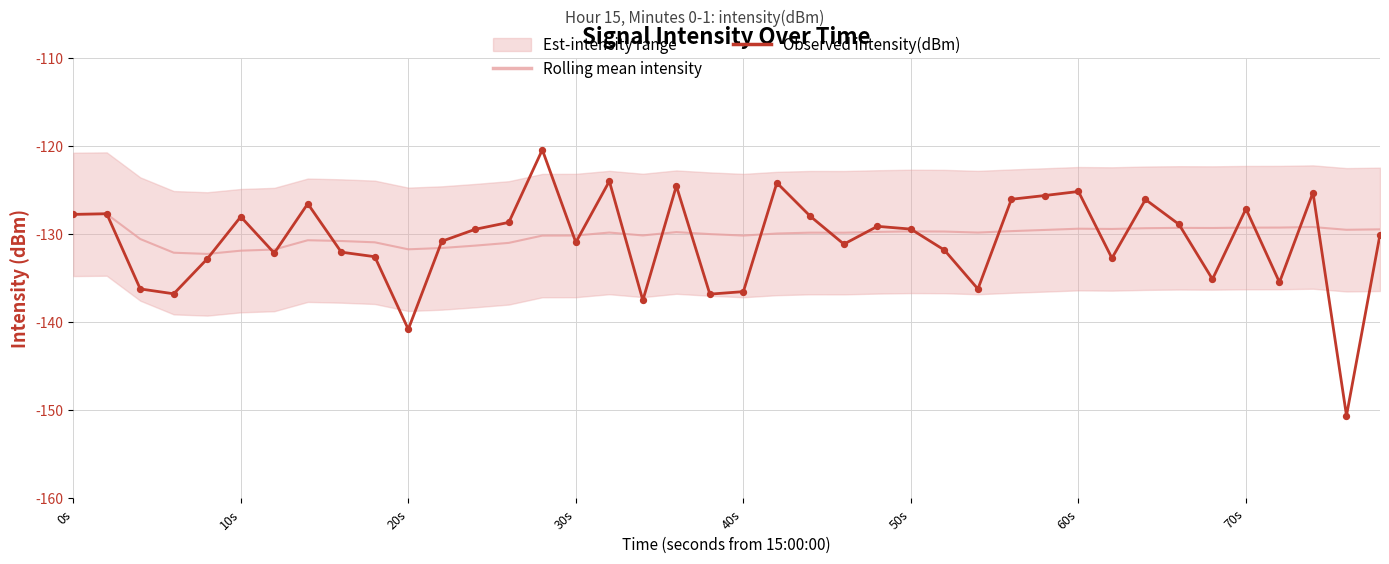

At how many categories does at least one series exceed -123?

1